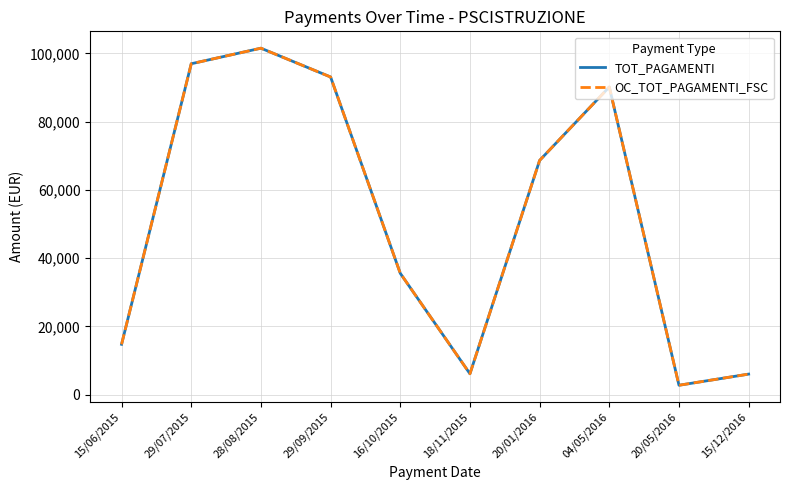

Reading right to left, transcribe all the data shown in this chart.

TOT_PAGAMENTI: 15/12/2016=5990.1	20/05/2016=2720.0	04/05/2016=90172.5	20/01/2016=68631.2	18/11/2015=6090.2	16/10/2015=35546.7	29/09/2015=93094.1	28/08/2015=101538.8	29/07/2015=96974.9	15/06/2015=14722.5
OC_TOT_PAGAMENTI_FSC: 15/12/2016=5990.1	20/05/2016=2720.0	04/05/2016=90172.5	20/01/2016=68631.2	18/11/2015=6090.2	16/10/2015=35546.7	29/09/2015=93094.1	28/08/2015=101538.8	29/07/2015=96974.9	15/06/2015=14722.5